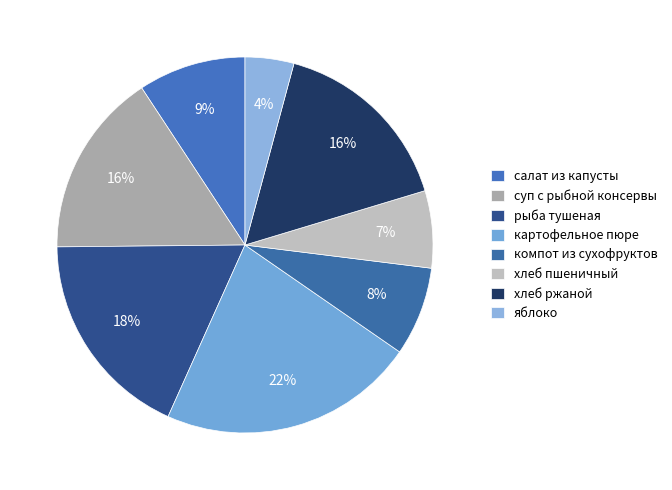

To the nearest percent, what is the average slice percentage?

12%